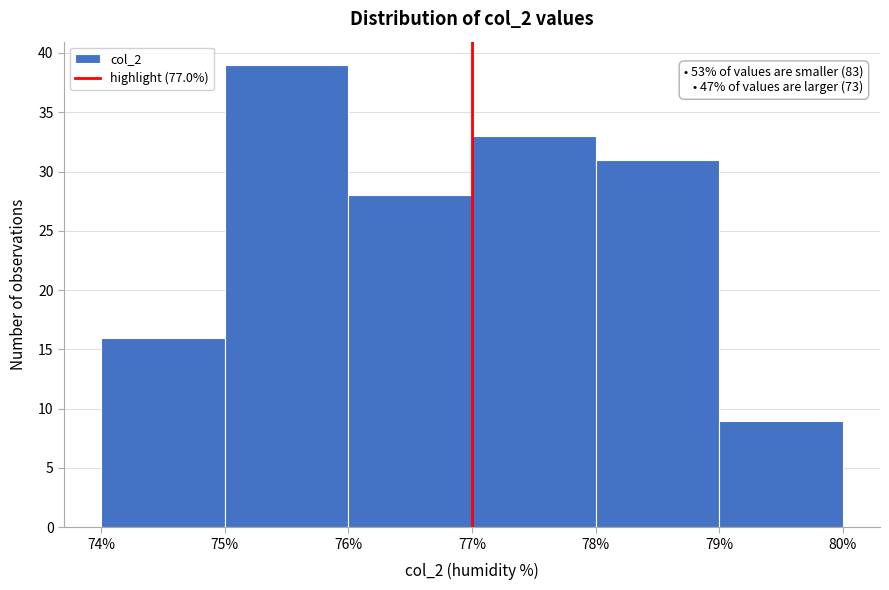

Which range on the x-axis has the tallest bar?

75% to 76%